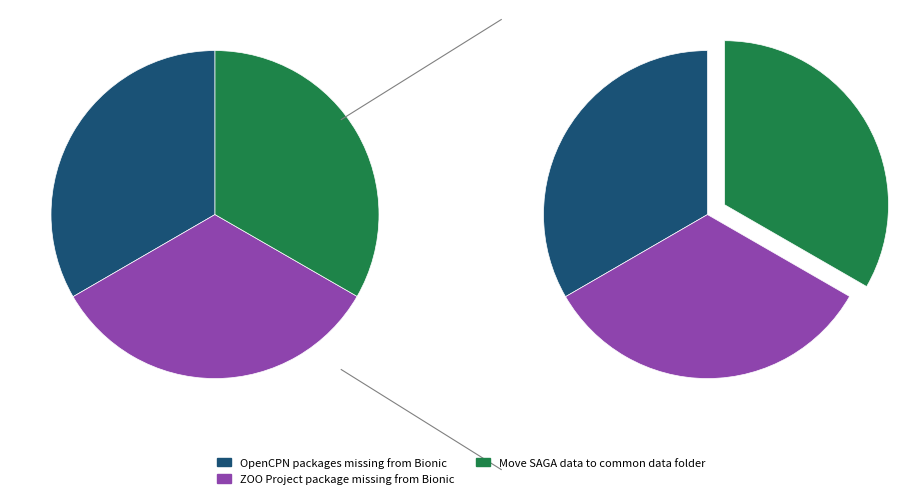

Which slice is the smallest?

Move SAGA data to common data folder